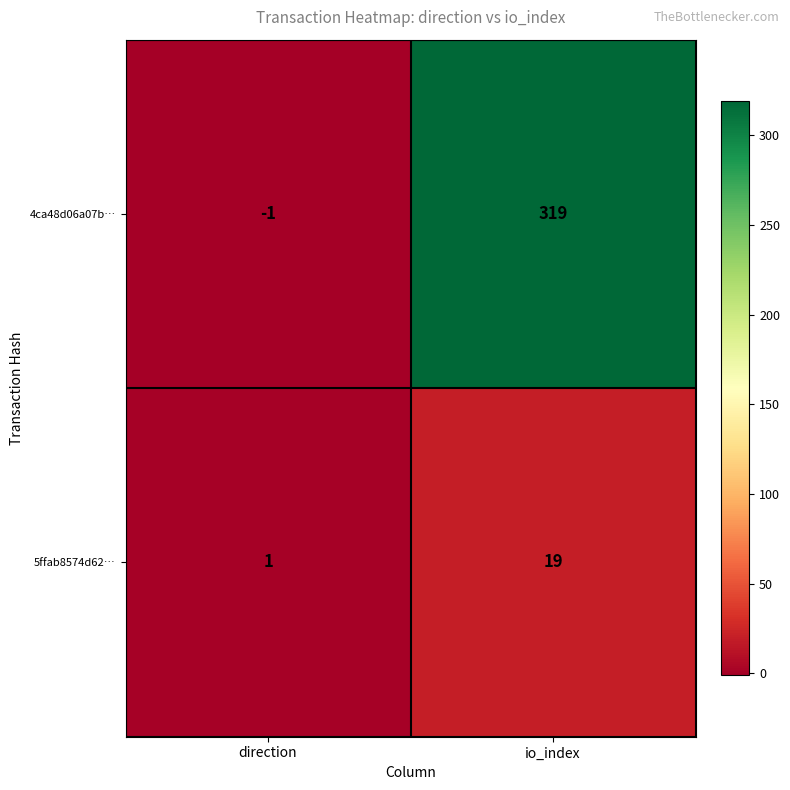

Rank the series by their average value, from lowest to highest.

5ffab8574d62…, 4ca48d06a07b…